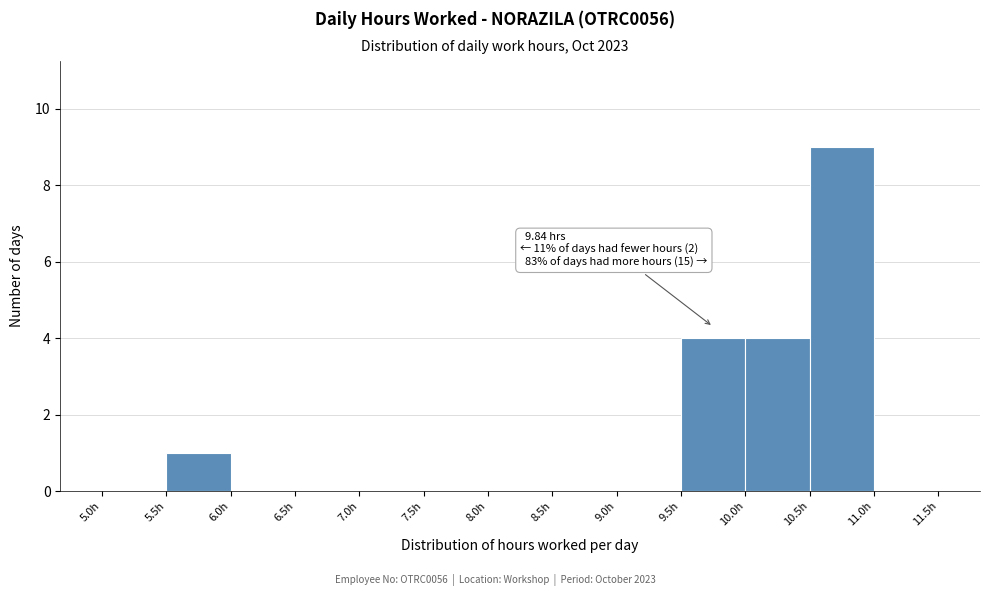

Over which range of the x-axis is the bar tallest?

10.5 to 11.0